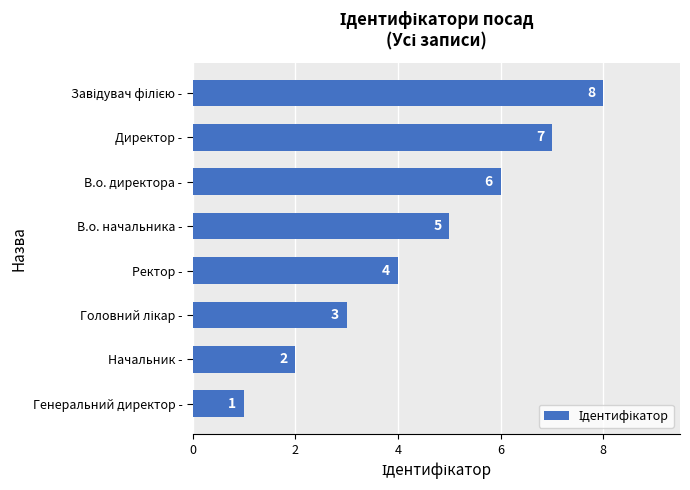

What is the sum of all values?

36